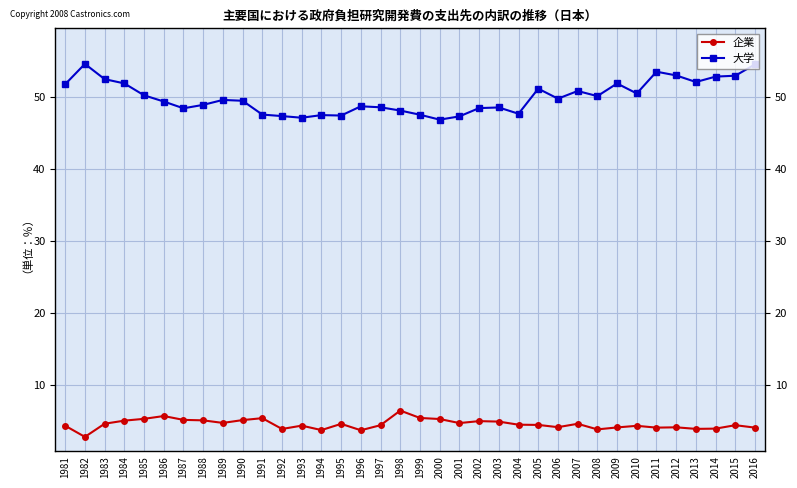

True or false: 企業 and 大学 intersect in this chart.

False